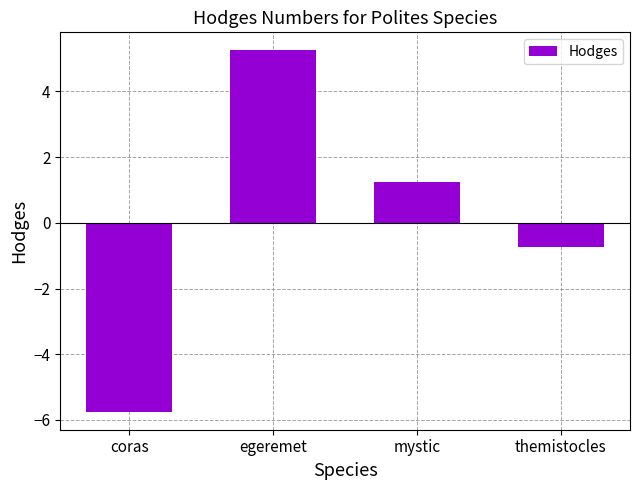

What is the change in value from coras to egeremet?

+11.0